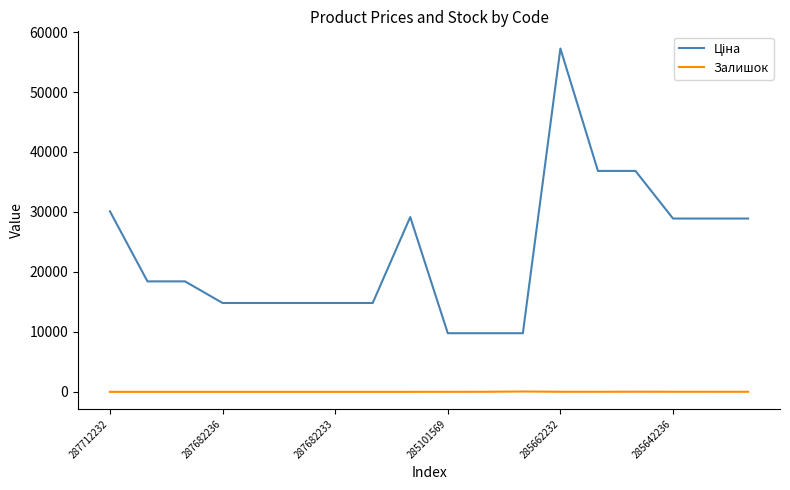

What is the spread (max minus min) of values at 287682233?

14817.6